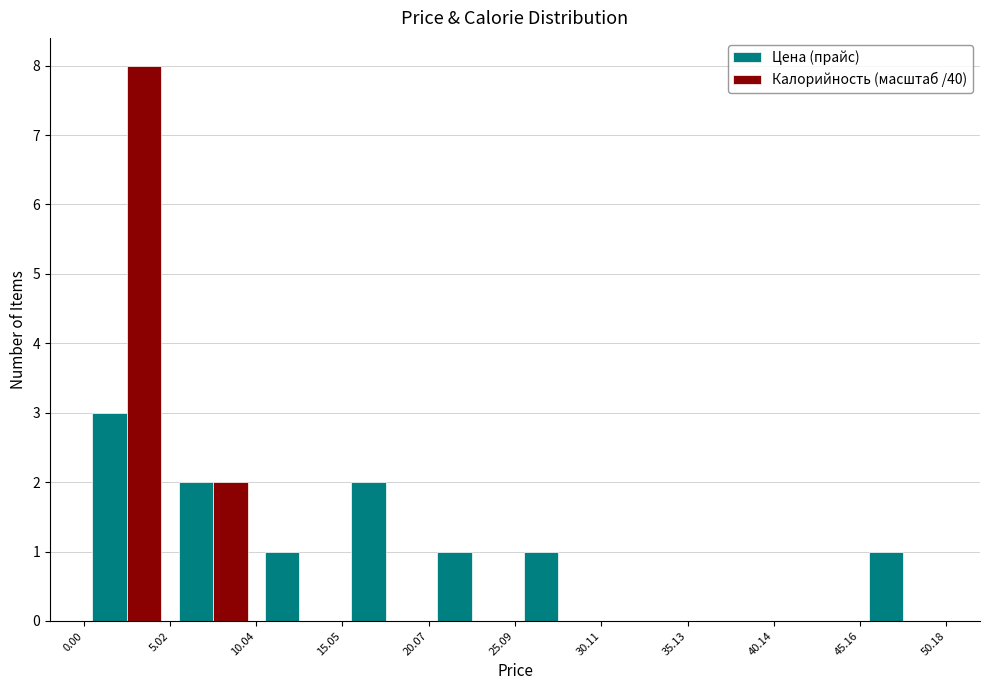

Reading left to right, list every range on the x-axis with the height of the bar of each series over it. The values are not printed on the chart, so give them approximately, as read against the axis.

0.00 to 5.02: Цена (прайс)=3	Калорийность (масштаб /40)=8
5.02 to 10.04: Цена (прайс)=2	Калорийность (масштаб /40)=2
10.04 to 15.05: Цена (прайс)=1	Калорийность (масштаб /40)=0
15.05 to 20.07: Цена (прайс)=2	Калорийность (масштаб /40)=0
20.07 to 25.09: Цена (прайс)=1	Калорийность (масштаб /40)=0
25.09 to 30.11: Цена (прайс)=1	Калорийность (масштаб /40)=0
30.11 to 35.13: Цена (прайс)=0	Калорийность (масштаб /40)=0
35.13 to 40.14: Цена (прайс)=0	Калорийность (масштаб /40)=0
40.14 to 45.16: Цена (прайс)=0	Калорийность (масштаб /40)=0
45.16 to 50.18: Цена (прайс)=1	Калорийность (масштаб /40)=0